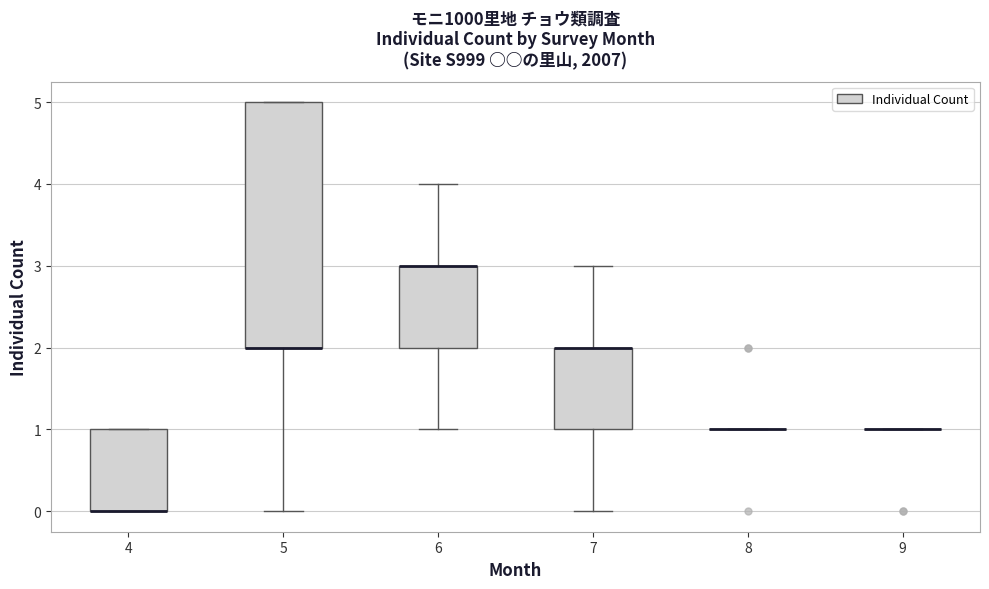

Comparing the boxes themselves (not the whiskers), which one is the tallest?

5